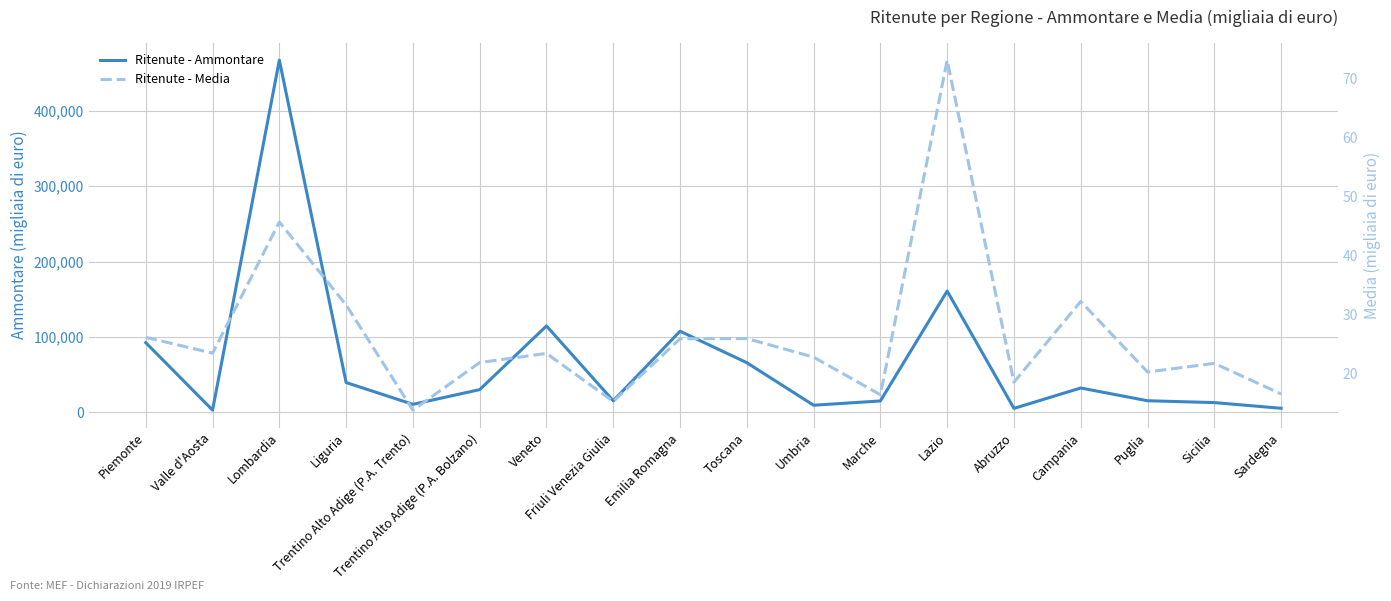

Reading right to left, transcribe all the data shown in this chart.

Ritenute - Ammontare: 5254.0	12782.0	15243.0	32162.0	5107.0	160857.0	14968.0	9287.0	65727.0	107525.0	15156.0	114522.0	30009.0	10488.0	39399.0	467269.0	2812.0	92315.0
Ritenute - Media: 16.5	21.7	20.2	32.2	18.5	73.1	16.4	22.8	25.9	25.9	15.2	23.4	21.8	13.8	31.6	45.6	23.4	26.1